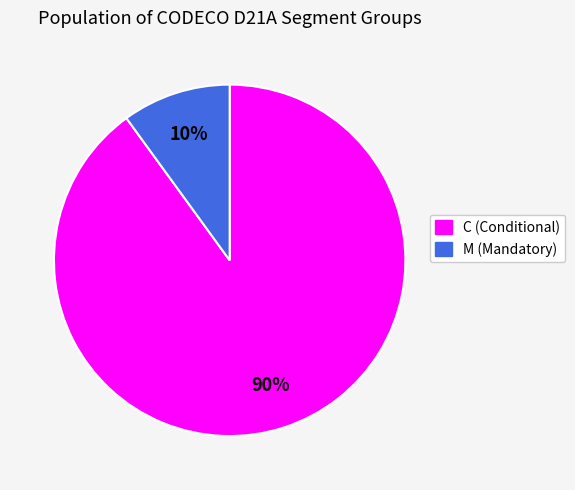

Rank the categories by value from lowest to highest.

M, C